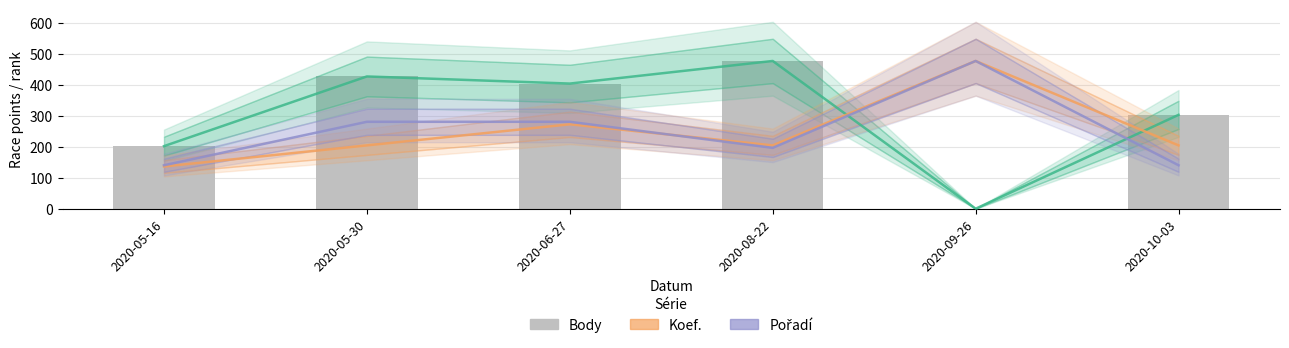

Are the bars grouped side by side (vs. stacked)?

Yes